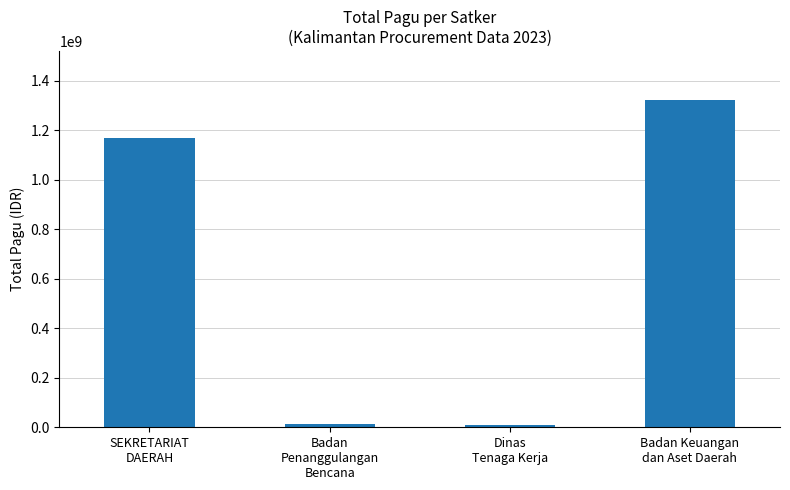

Which has a higher value, SEKRETARIAT
DAERAH or Badan Keuangan
dan Aset Daerah?

Badan Keuangan
dan Aset Daerah